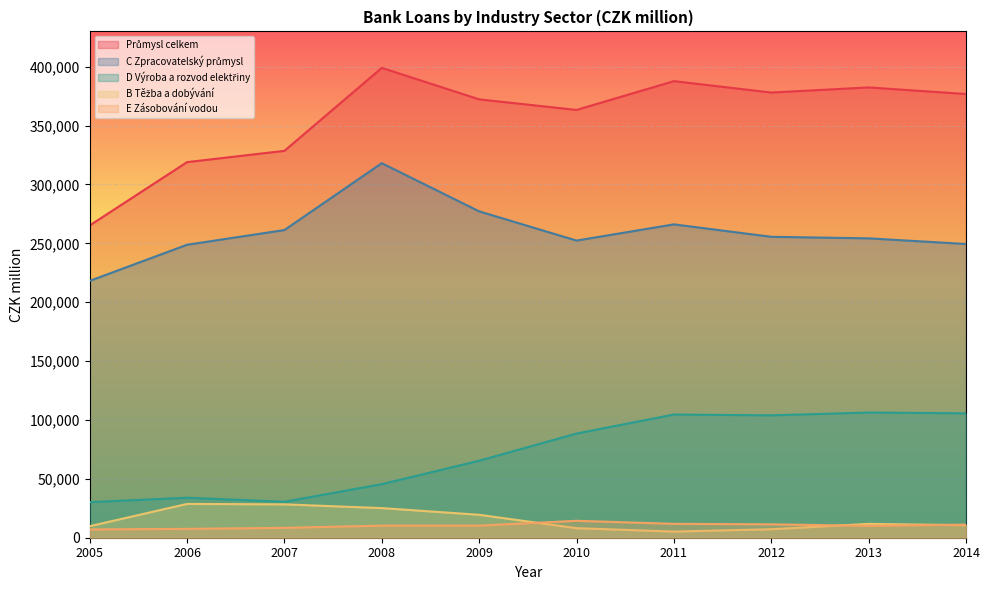

How many lines are shown in the chart?

5